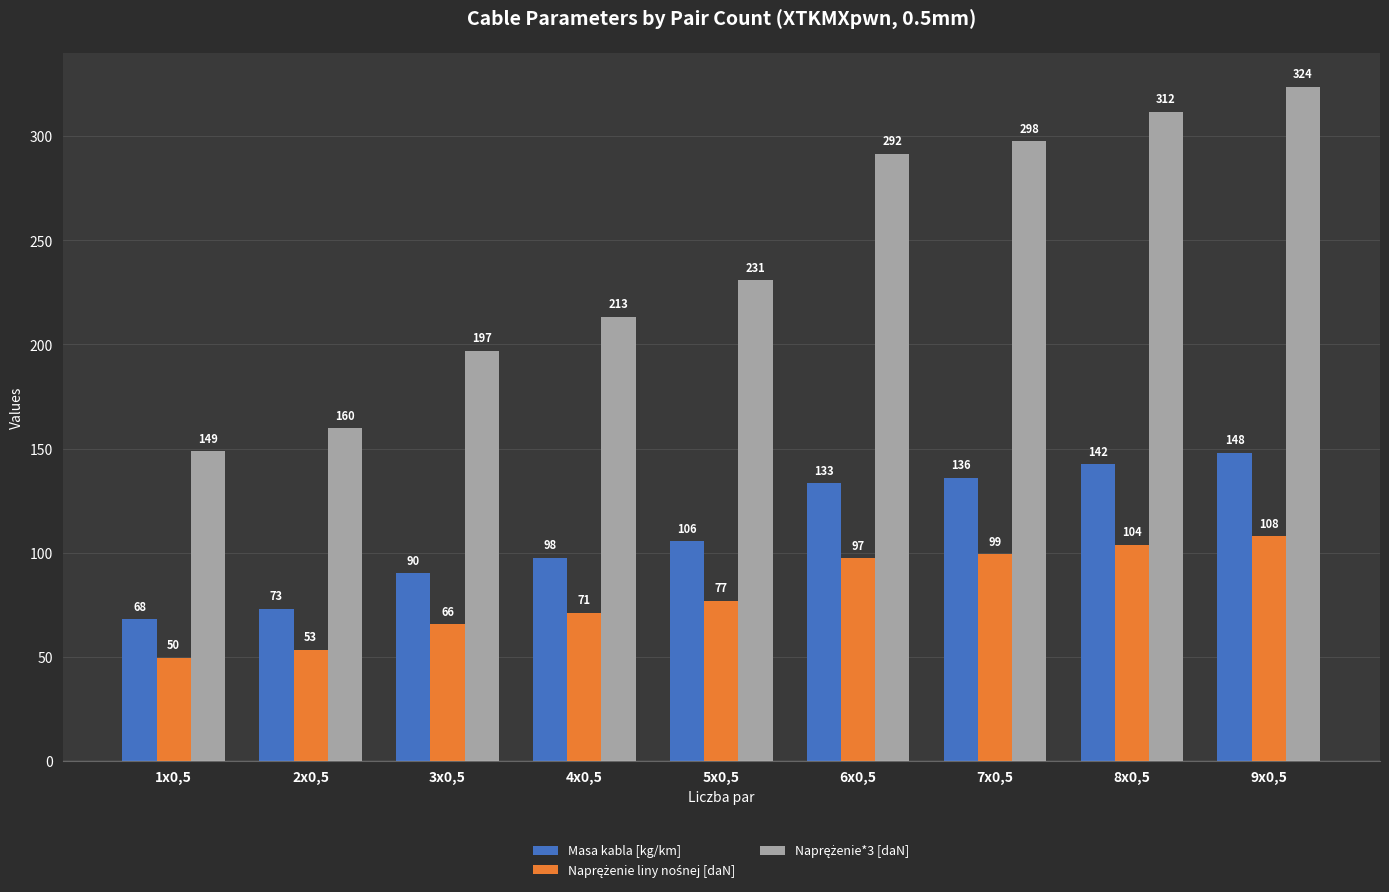

Rank the categories by Masa kabla [kg/km] value from highest to lowest.

9x0,5, 8x0,5, 7x0,5, 6x0,5, 5x0,5, 4x0,5, 3x0,5, 2x0,5, 1x0,5